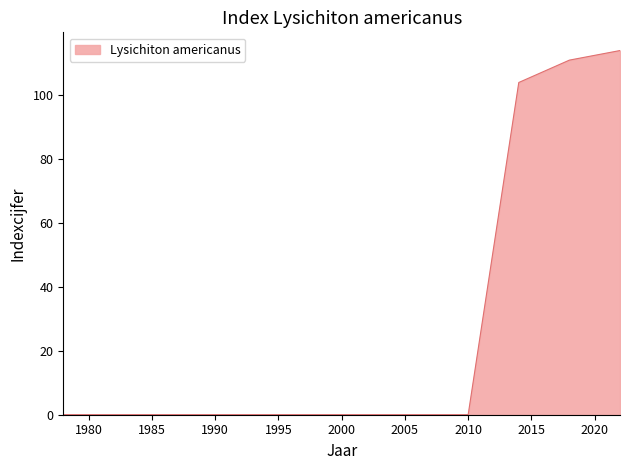

What is the greatest value displayed?

114